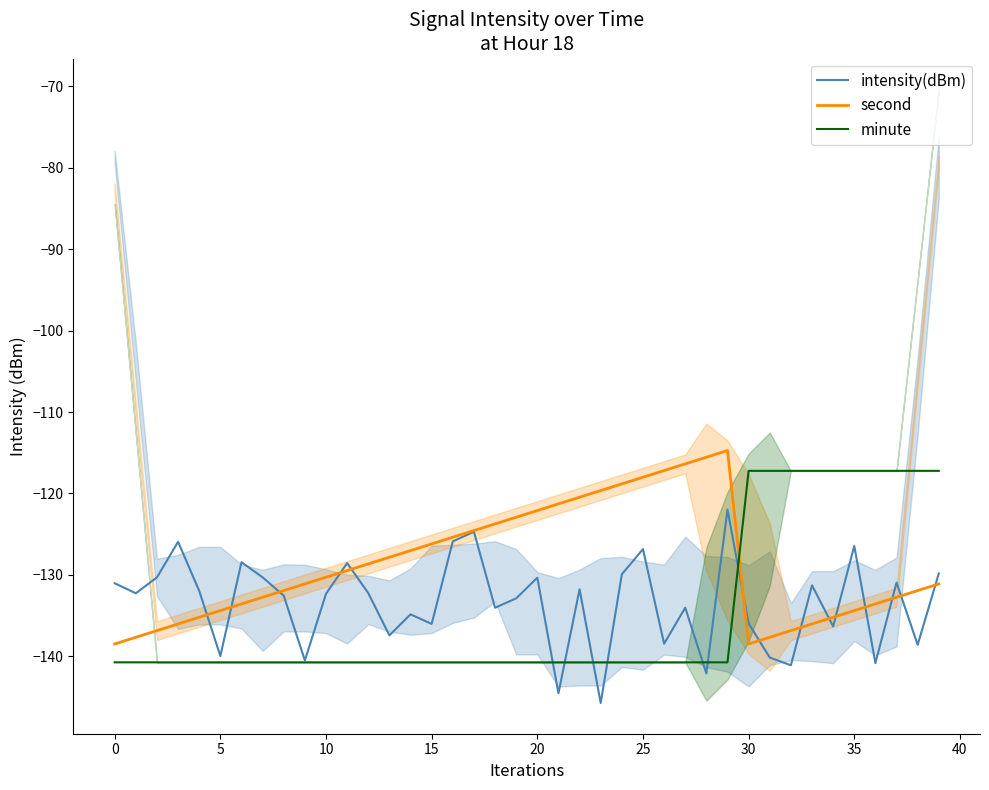

The value of minute at 33 is -153.4. True or false?

False